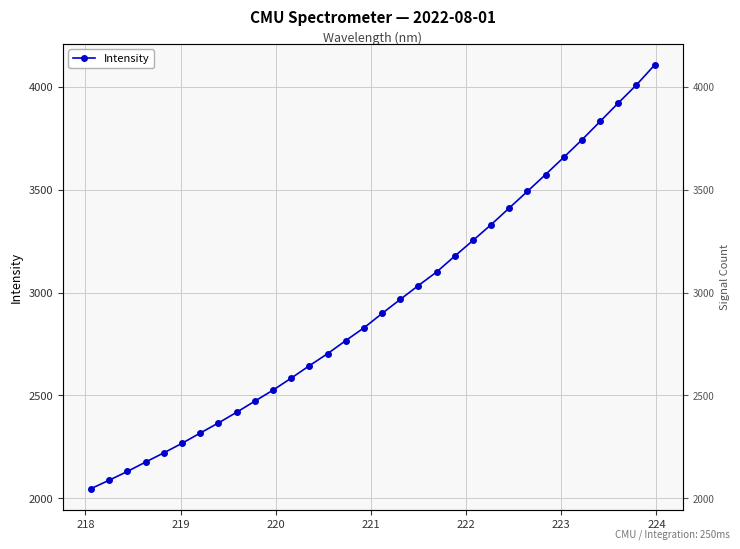

What is the minimum value shown in the chart?

2047.3